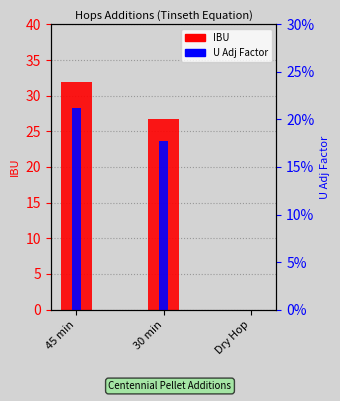

List the series in order of their overall mean, lowest first.

U Adj Factor, IBU